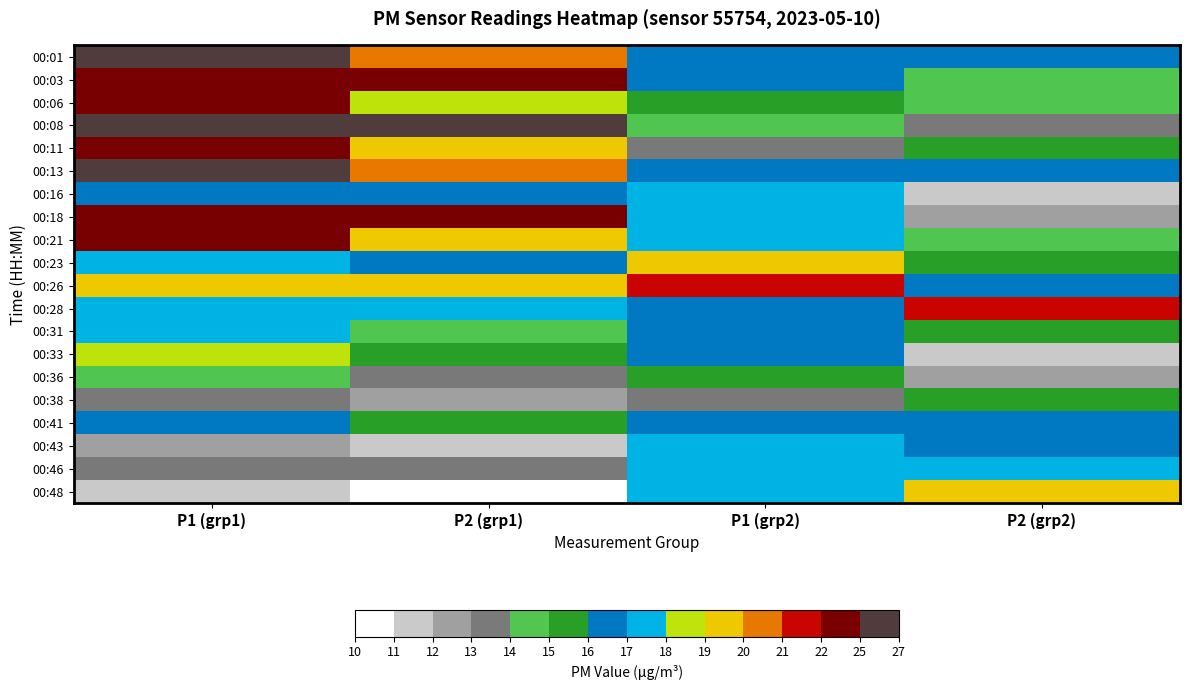

Reading right to left, list all the values displayed in this chart.

00:01: P2 (grp2)=16	P1 (grp2)=16	P2 (grp1)=20	P1 (grp1)=25
00:03: P2 (grp2)=14	P1 (grp2)=16	P2 (grp1)=22	P1 (grp1)=22
00:06: P2 (grp2)=14	P1 (grp2)=15	P2 (grp1)=18	P1 (grp1)=22
00:08: P2 (grp2)=13	P1 (grp2)=14	P2 (grp1)=25	P1 (grp1)=26
00:11: P2 (grp2)=15	P1 (grp2)=13	P2 (grp1)=19	P1 (grp1)=23
00:13: P2 (grp2)=16	P1 (grp2)=16	P2 (grp1)=20	P1 (grp1)=26
00:16: P2 (grp2)=11	P1 (grp2)=17	P2 (grp1)=16	P1 (grp1)=16
00:18: P2 (grp2)=12	P1 (grp2)=17	P2 (grp1)=22	P1 (grp1)=23
00:21: P2 (grp2)=14	P1 (grp2)=17	P2 (grp1)=19	P1 (grp1)=22
00:23: P2 (grp2)=15	P1 (grp2)=19	P2 (grp1)=16	P1 (grp1)=17
00:26: P2 (grp2)=16	P1 (grp2)=21	P2 (grp1)=19	P1 (grp1)=19
00:28: P2 (grp2)=21	P1 (grp2)=16	P2 (grp1)=17	P1 (grp1)=17
00:31: P2 (grp2)=15	P1 (grp2)=16	P2 (grp1)=14	P1 (grp1)=17
00:33: P2 (grp2)=11	P1 (grp2)=16	P2 (grp1)=15	P1 (grp1)=18
00:36: P2 (grp2)=12	P1 (grp2)=15	P2 (grp1)=13	P1 (grp1)=14
00:38: P2 (grp2)=15	P1 (grp2)=13	P2 (grp1)=12	P1 (grp1)=13
00:41: P2 (grp2)=16	P1 (grp2)=16	P2 (grp1)=15	P1 (grp1)=16
00:43: P2 (grp2)=16	P1 (grp2)=17	P2 (grp1)=11	P1 (grp1)=12
00:46: P2 (grp2)=17	P1 (grp2)=17	P2 (grp1)=13	P1 (grp1)=13
00:48: P2 (grp2)=19	P1 (grp2)=17	P2 (grp1)=10	P1 (grp1)=11